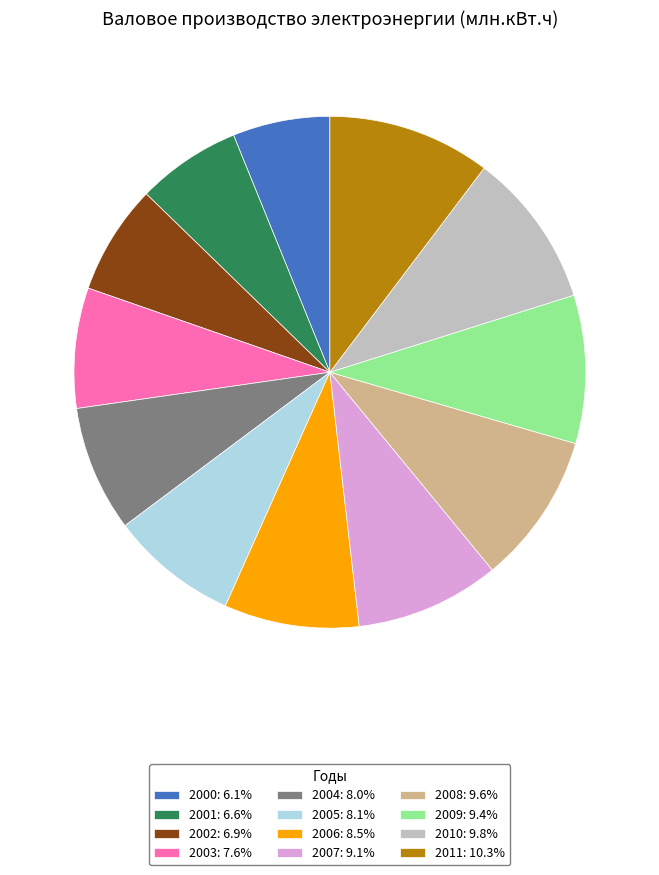

The 2011 slice represents 23% of the pie. True or false?

False